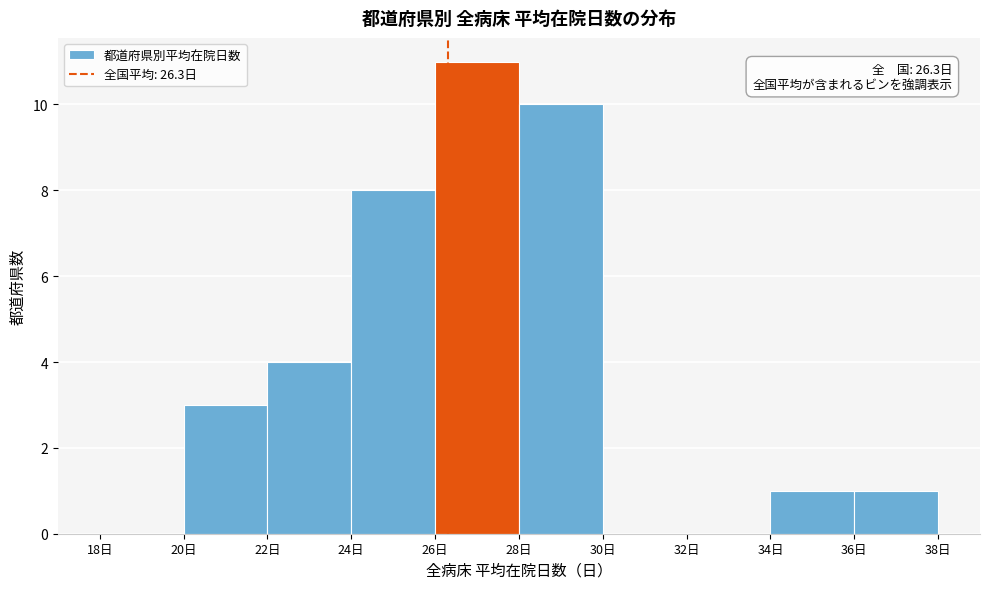

Which range on the x-axis has the tallest bar?

26 to 28